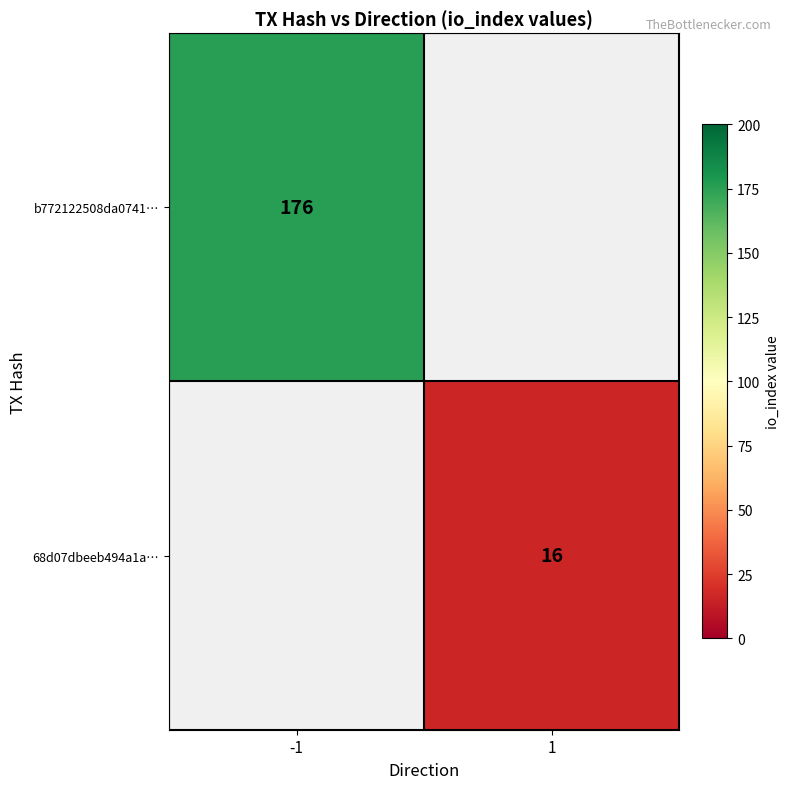

Between 1 and -1, which is larger?

-1